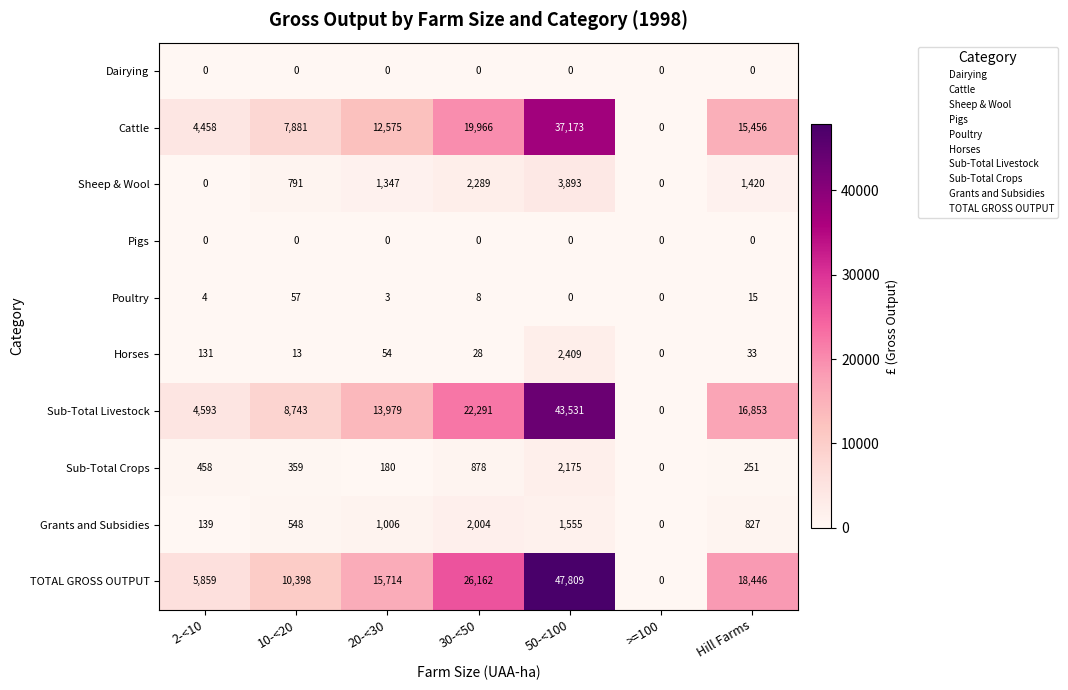

What is the difference between the maximum and minimum values in the Cattle series?

37173